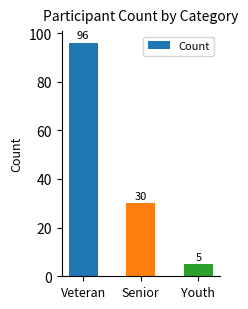

What is the value of the 2nd bar from the left?

30